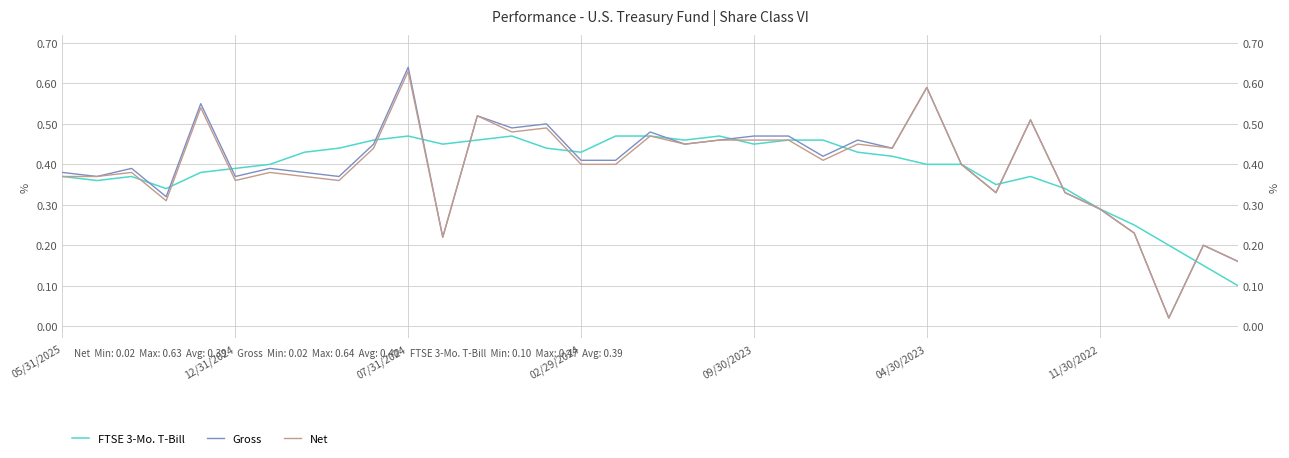

True or false: Net has more than 2 interior local peaks.

True